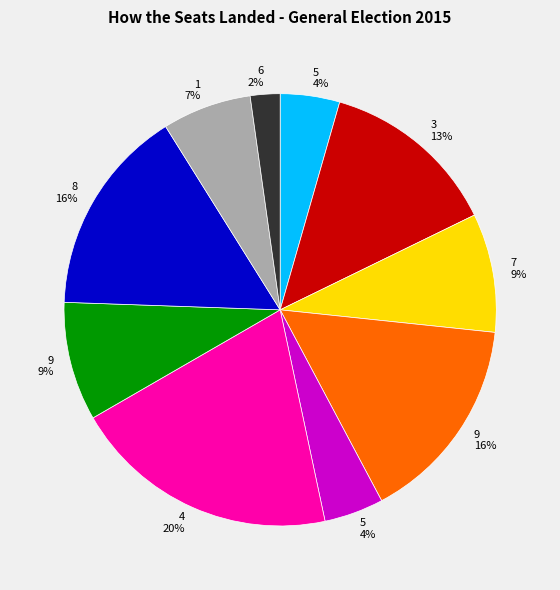

Does any single category account for the majority?

No